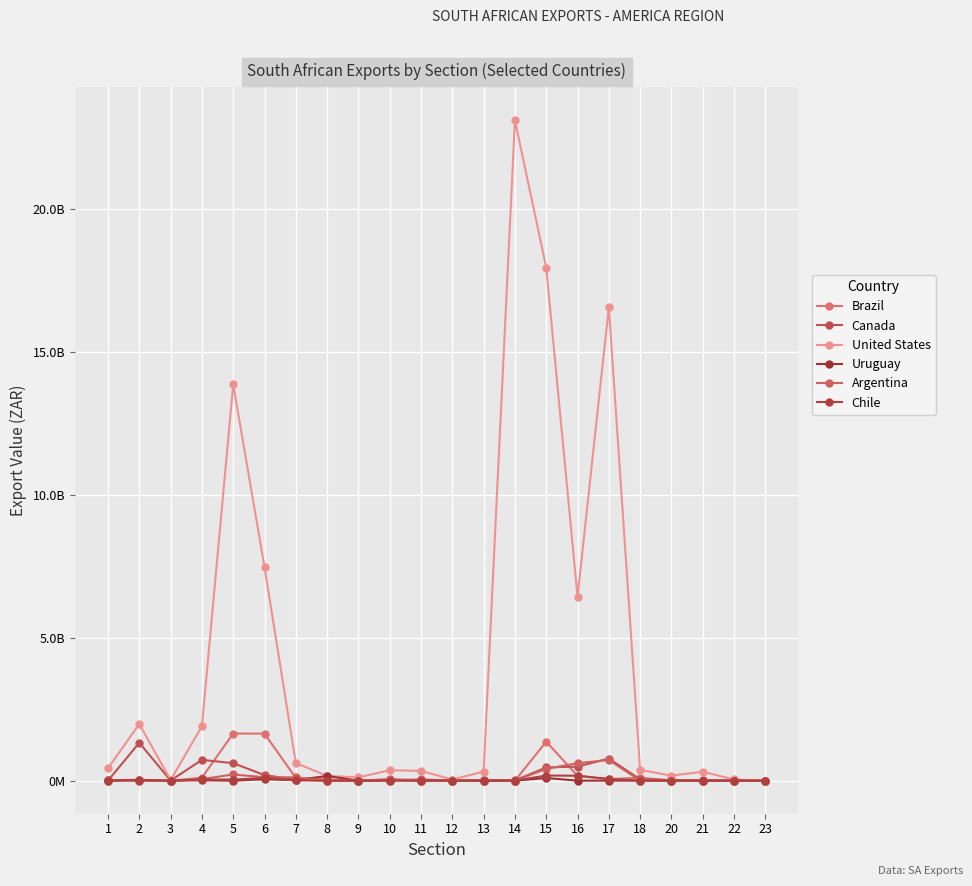

Does the chart have visible grid lines?

Yes